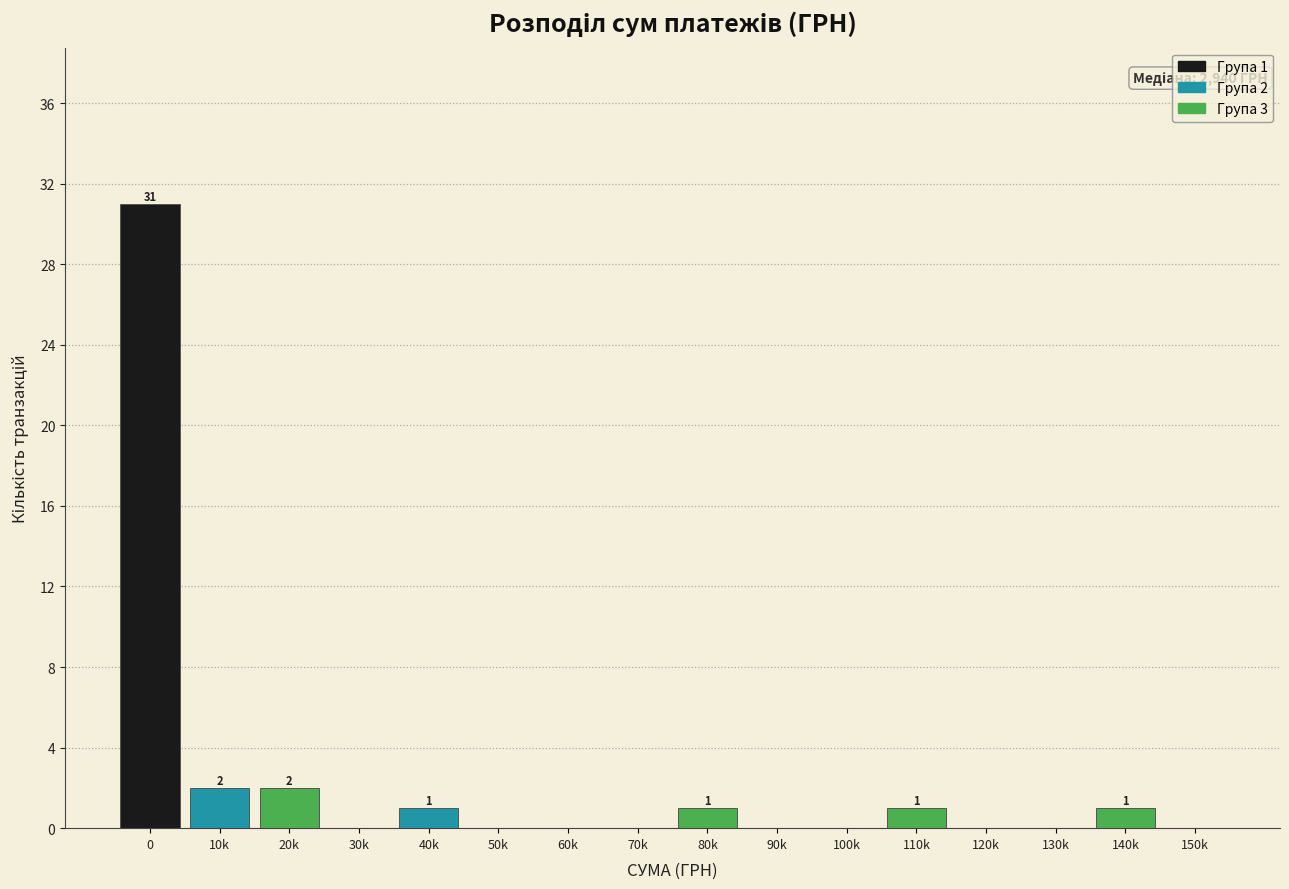

Reading left to right, extract all data points from this chart.

0=31	10k=2	20k=2	30k=0	40k=1	50k=0	60k=0	70k=0	80k=1	90k=0	100k=0	110k=1	120k=0	130k=0	140k=1	150k=0